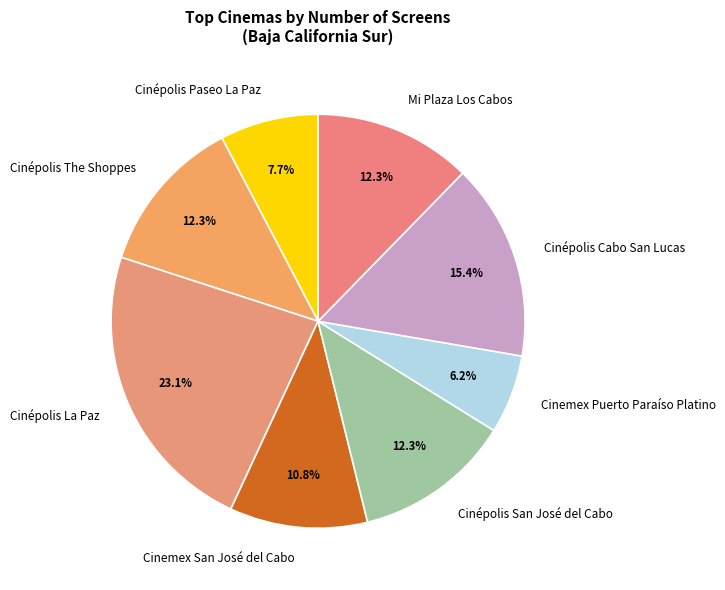

Which has a higher value, Mi Plaza Los Cabos or Cinépolis Cabo San Lucas?

Cinépolis Cabo San Lucas